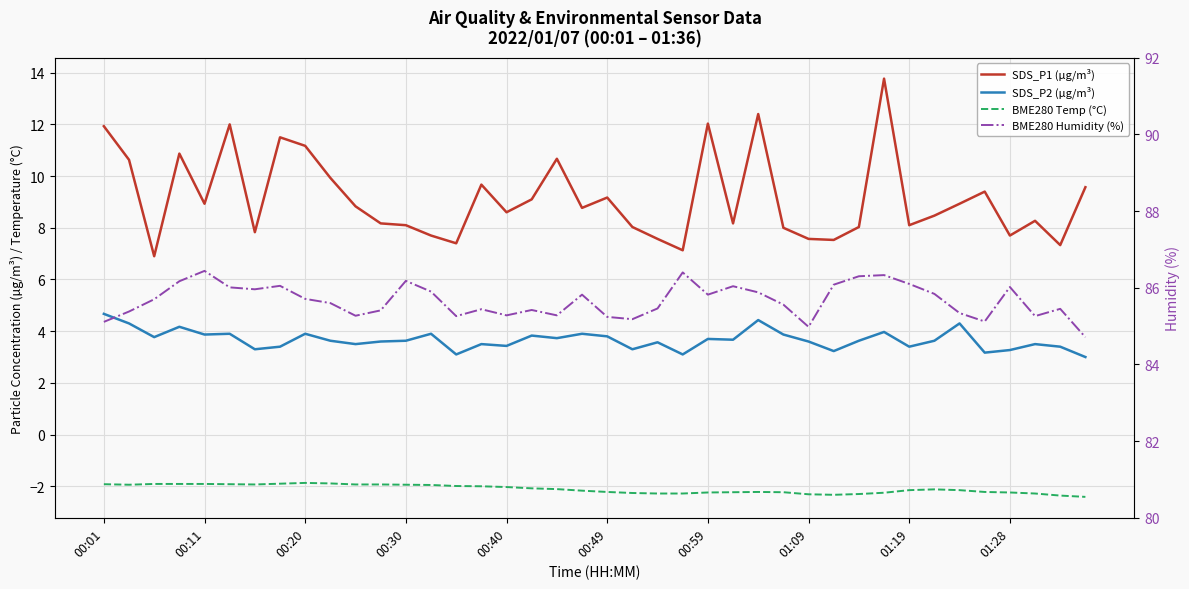

List the series in order of their peak value, lowest first.

BME280 Temp (°C), SDS_P2 (µg/m³), SDS_P1 (µg/m³), BME280 Humidity (%)